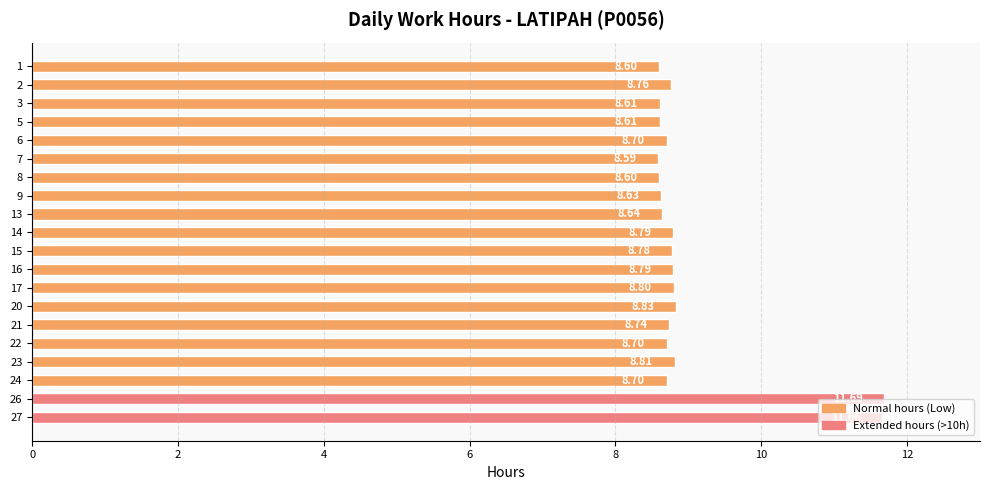

What is the ratio of the value at 14 to the value at 2?

1.0